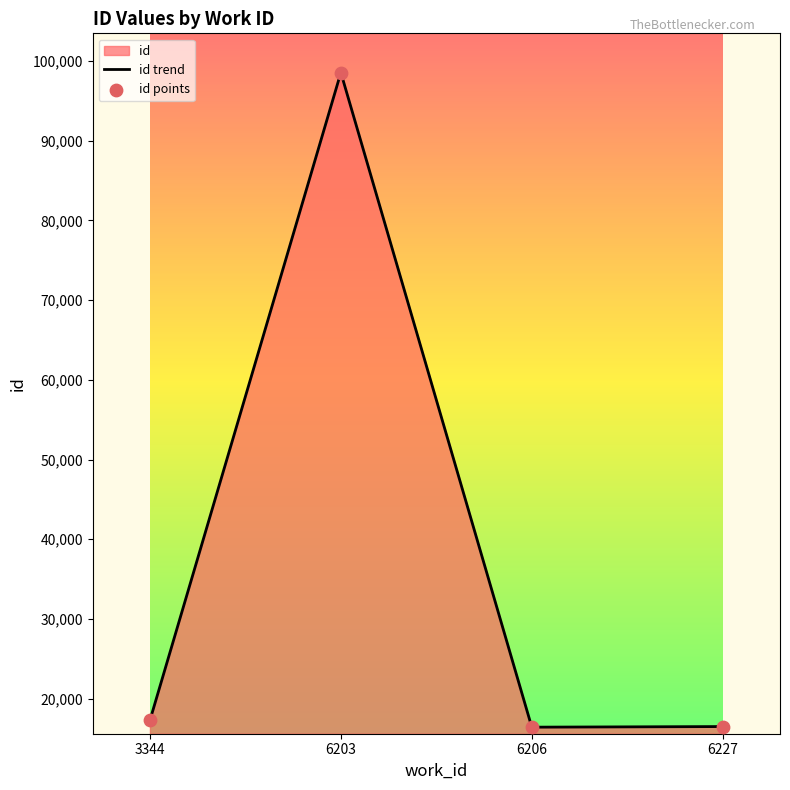

Which series contains the highest Y value?

id trend